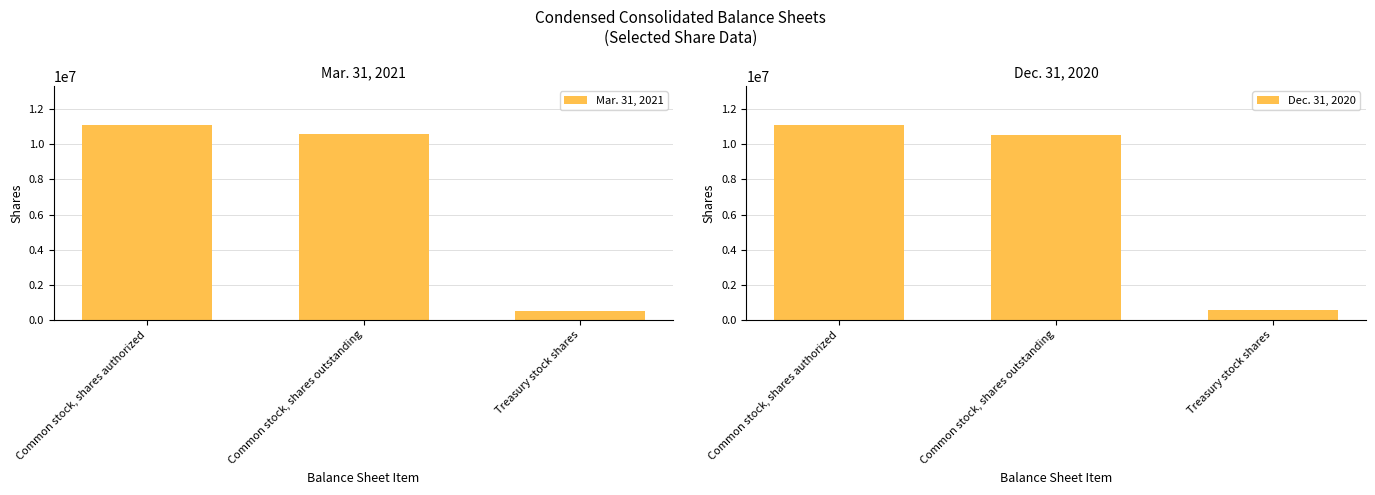

True or false: Mar. 31, 2021 has a value of 10607435 at Common stock, shares outstanding.

True